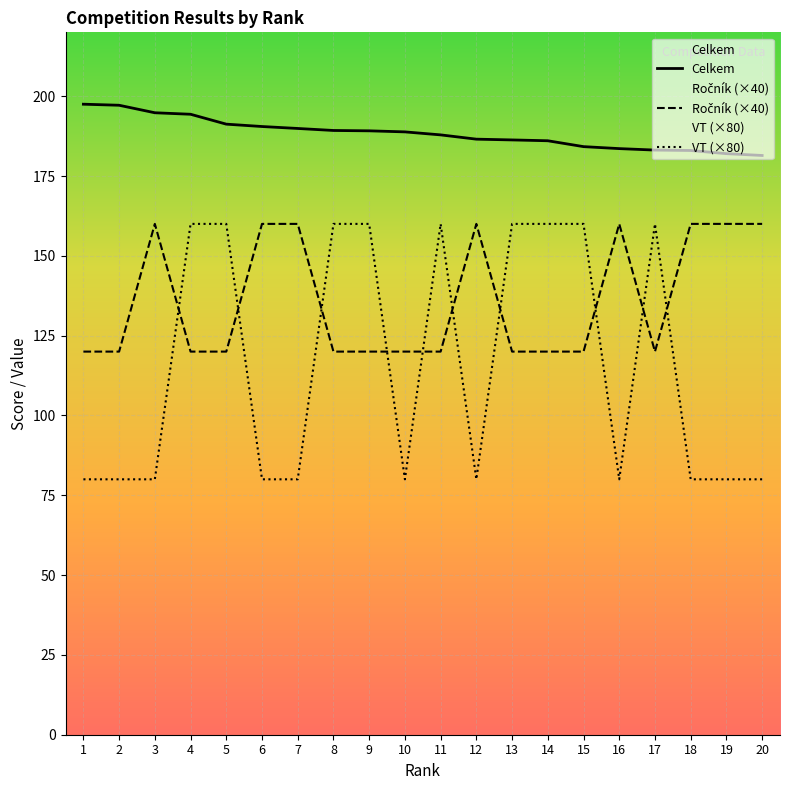

What is the greatest value displayed?

197.5